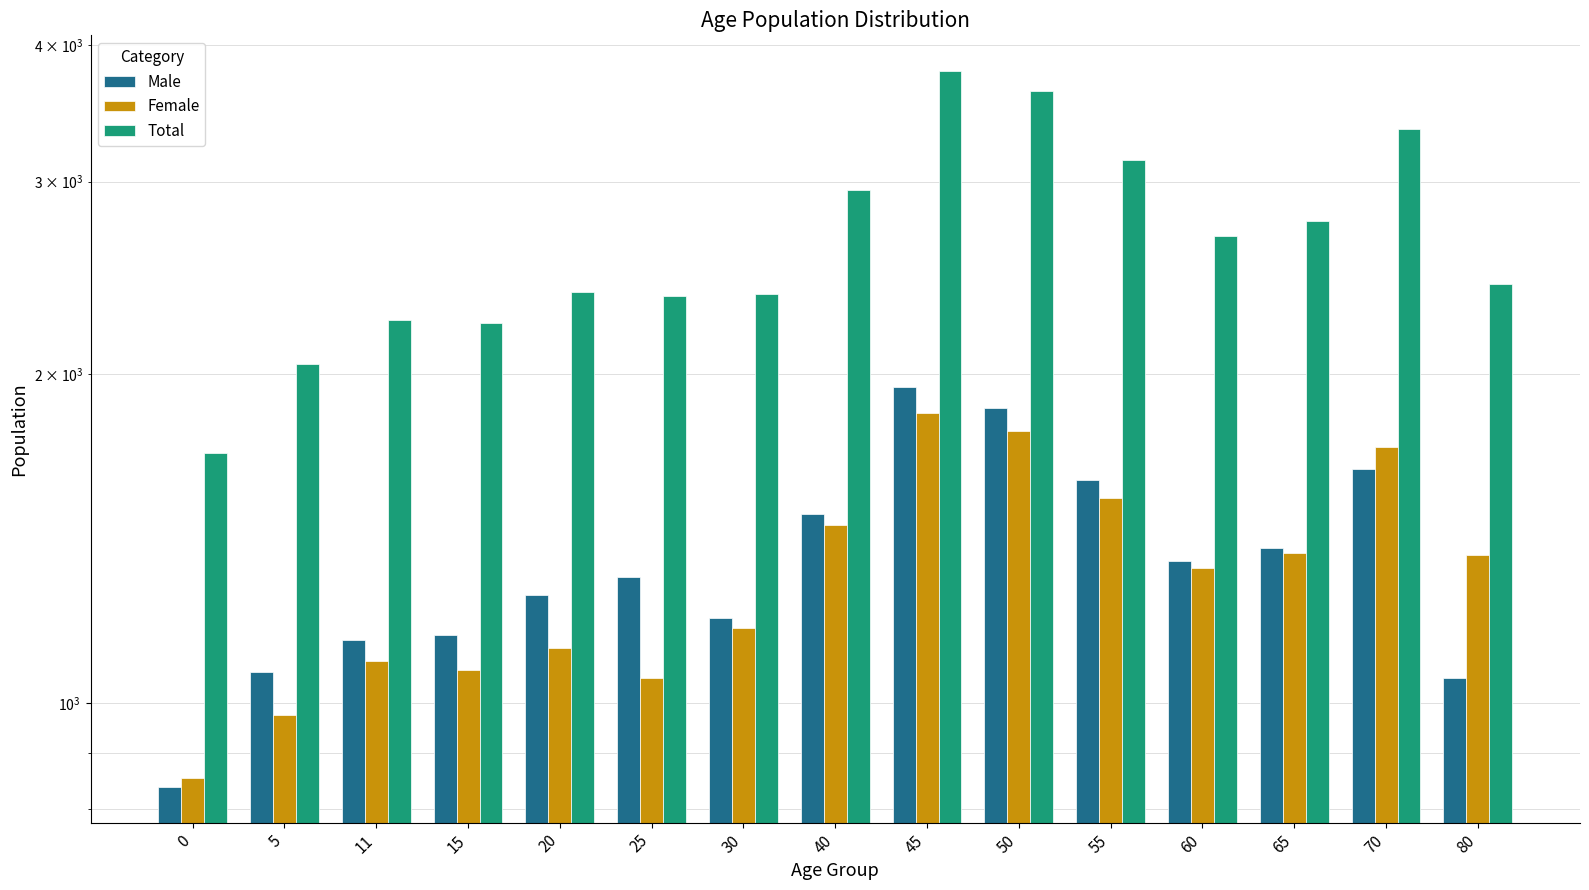

How many data points in Male are above 1304?

7